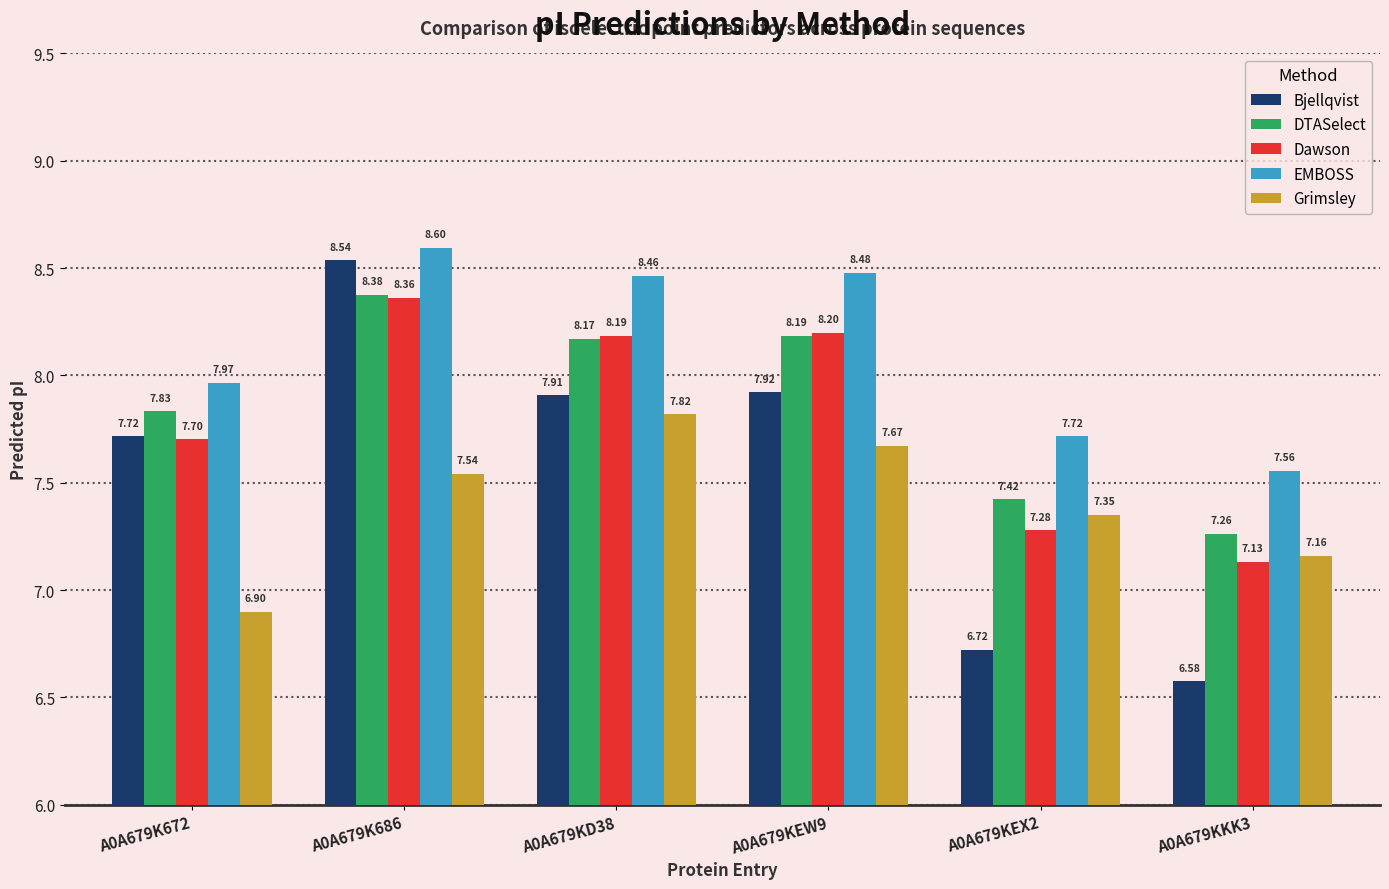

At which category is the sum across all series the highest?

A0A679K686